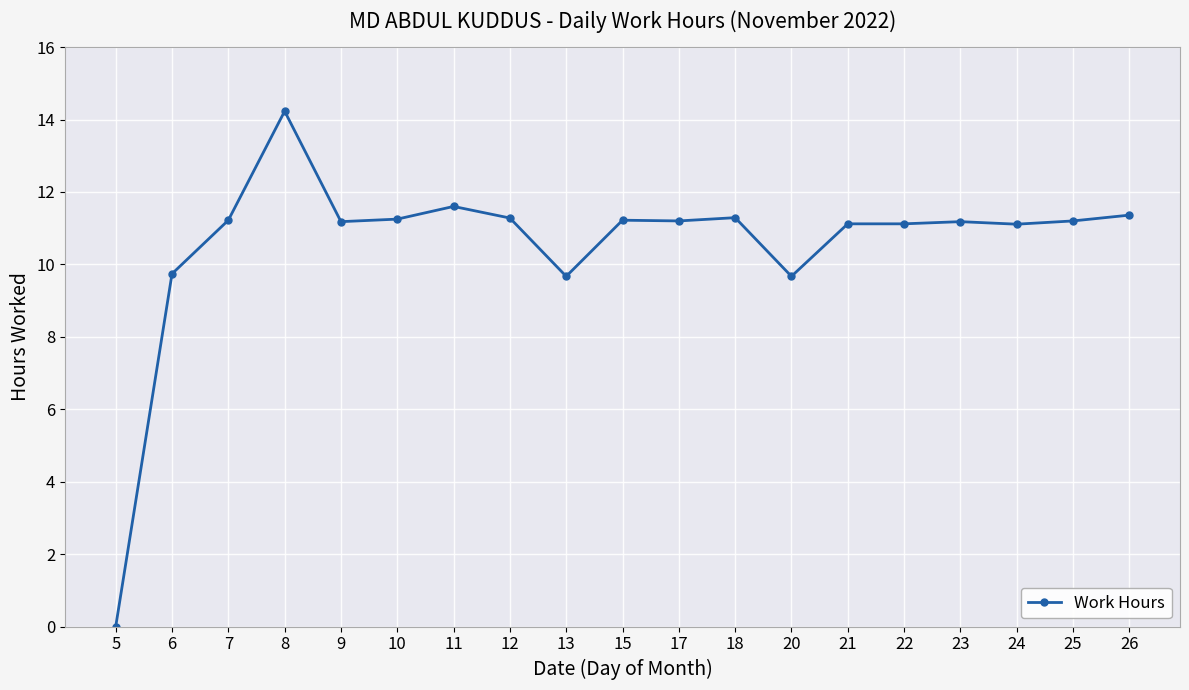

What is the greatest value displayed?

14.2